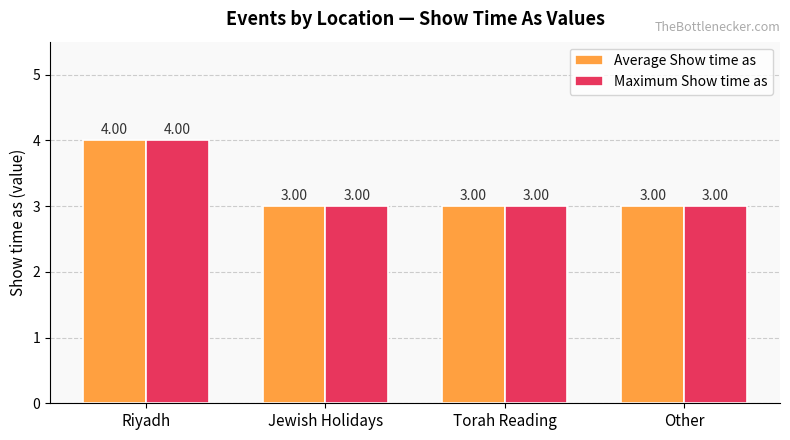

At which label does Maximum Show time as reach its peak?

Riyadh